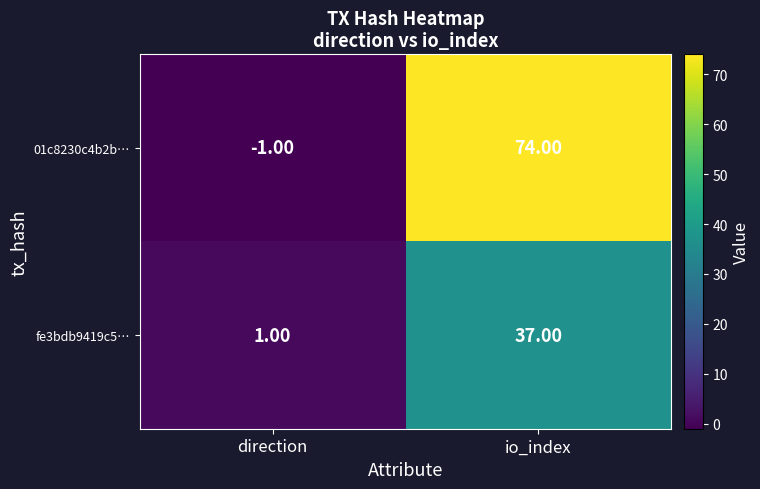

Which category has the lowest value in the 01c8230c4b2b… series?

direction